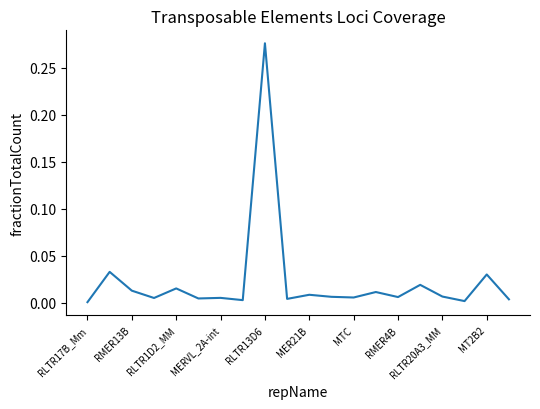

What is the sum of all values?

0.5